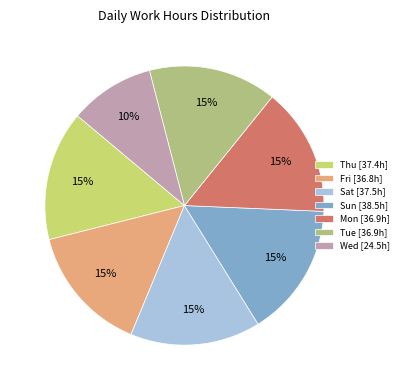

How many segments does this pie chart have?

7